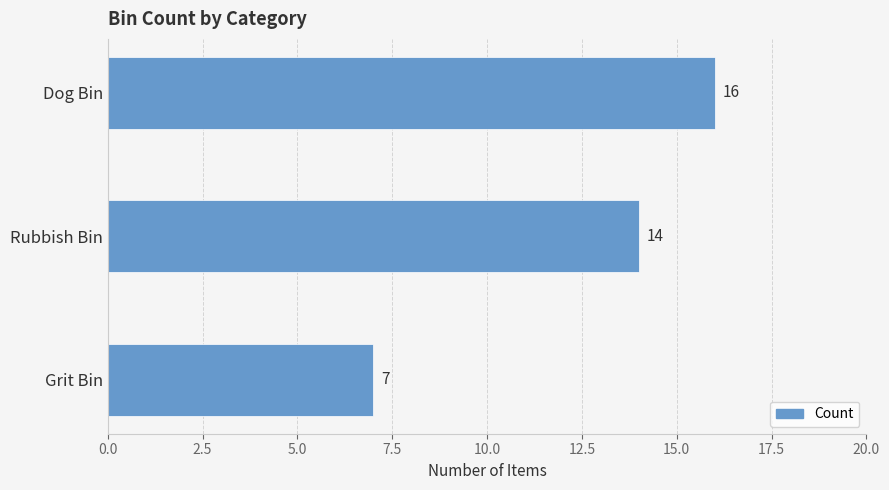

List the labels in order of value, smallest first.

Grit Bin, Rubbish Bin, Dog Bin